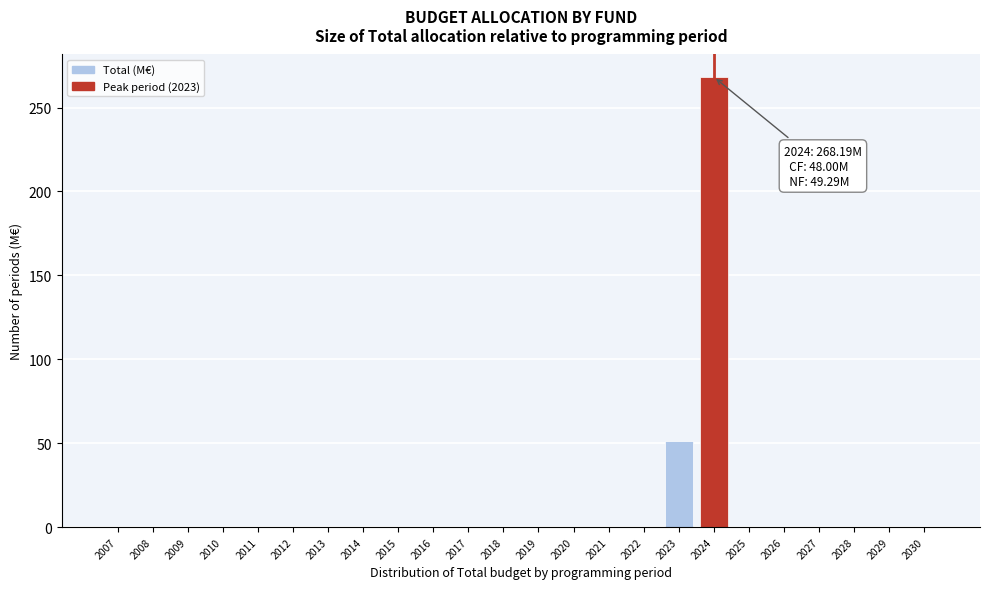

Reading left to right, list all the values displayed in this chart.

2007=0.0	2008=0.0	2009=0.0	2010=0.0	2011=0.0	2012=0.0	2013=0.0	2014=0.0	2015=0.0	2016=0.0	2017=0.0	2018=0.0	2019=0.0	2020=0.0	2021=0.0	2022=0.0	2023=51.4	2024=268.2	2025=0.0	2026=0.0	2027=0.0	2028=0.0	2029=0.0	2030=0.0